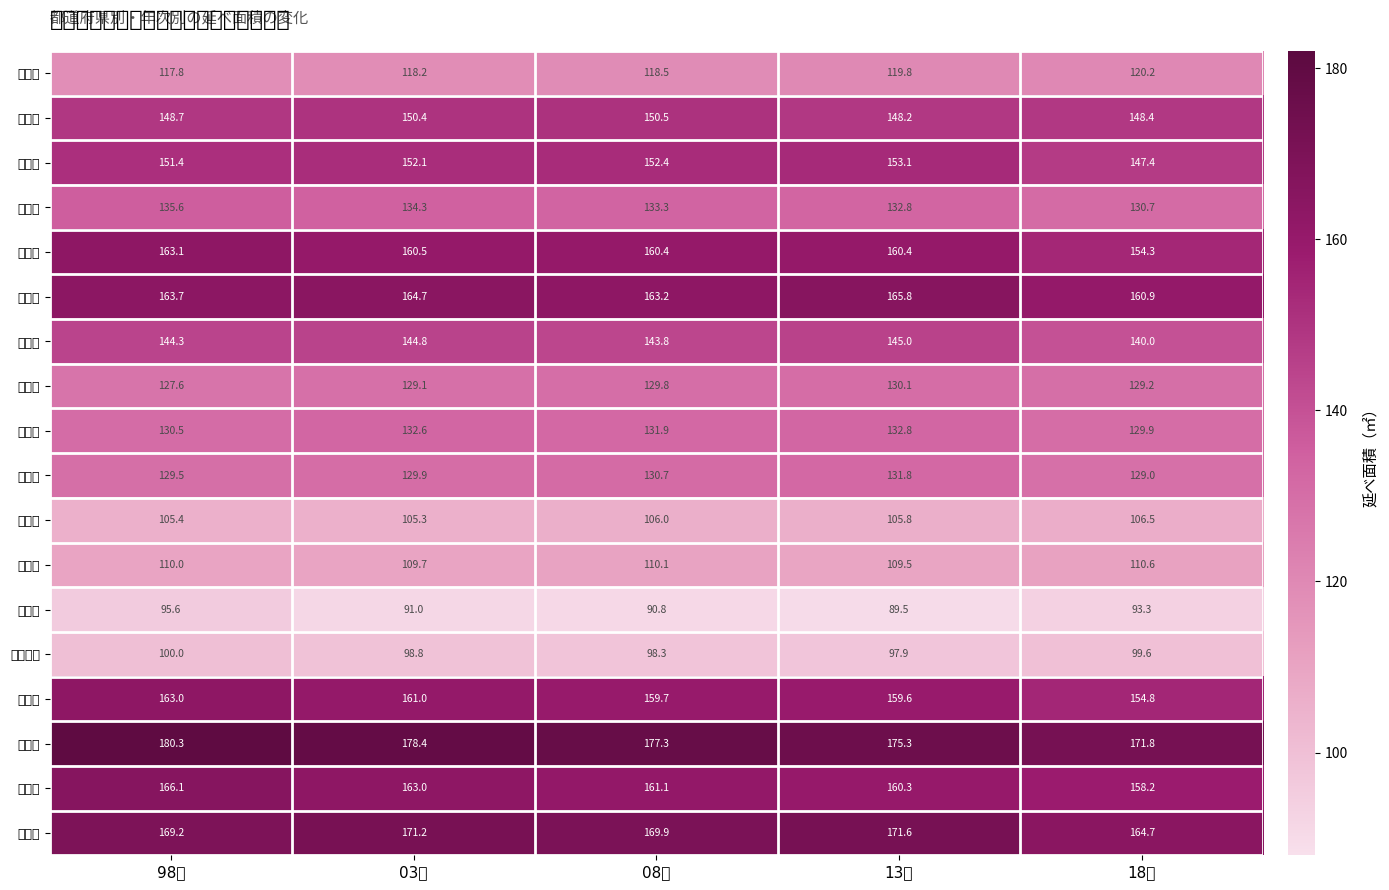

Which series changed the most between 08年 and 13年?

山形県